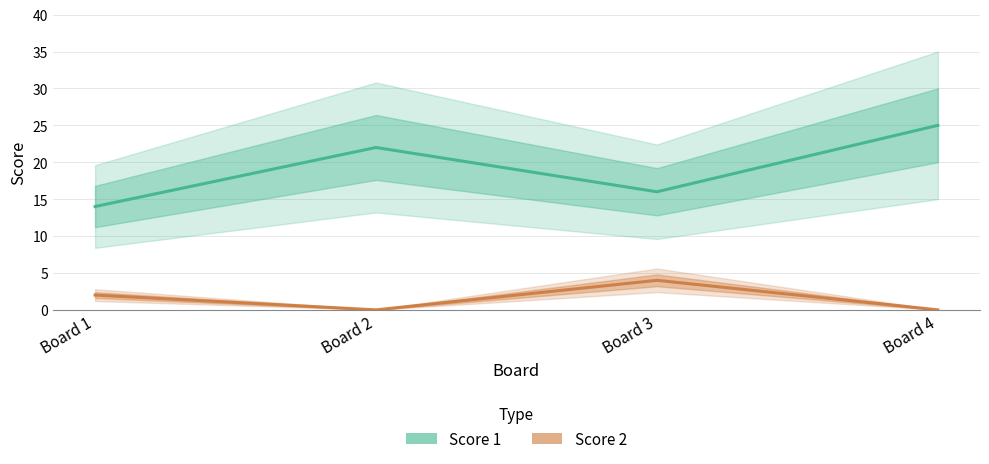

Rank the series at Board 1 from lowest to highest value.

Score 2, Score 1